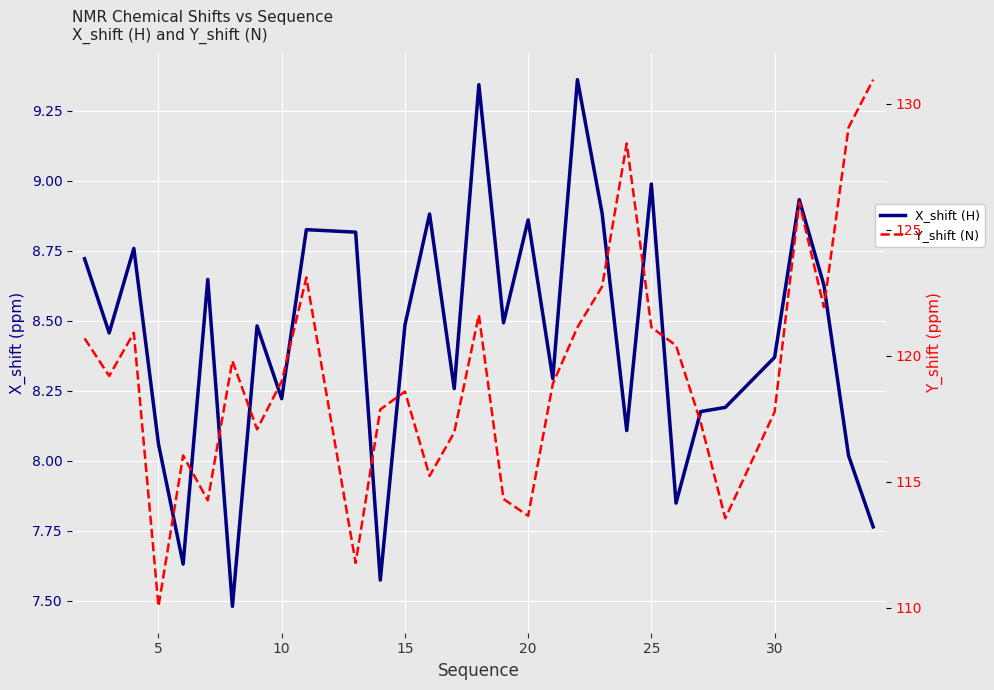

The X_shift (H) series shows 5.4 at 20. True or false?

False